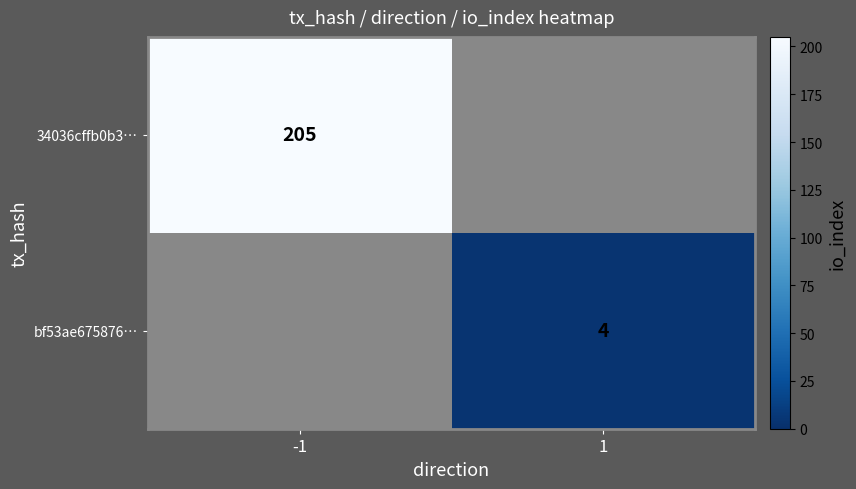

The 34036cffb0b3… series shows 205 at -1. True or false?

True